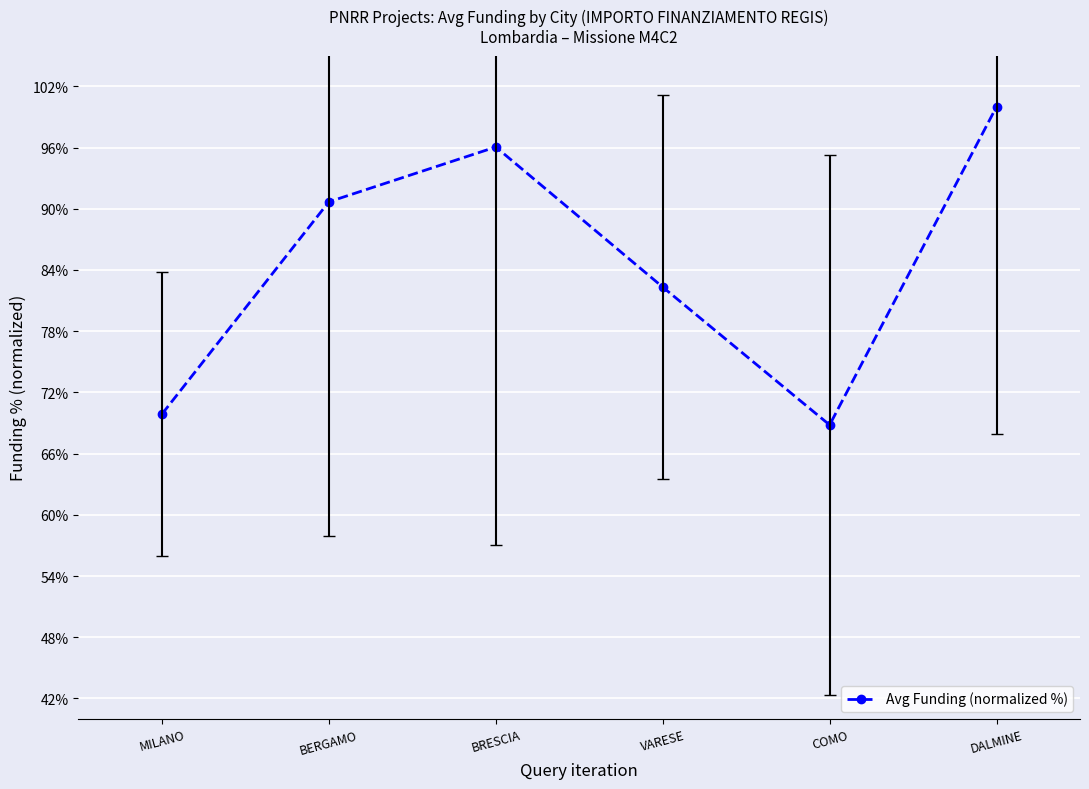

What is the difference between the second highest and minimum values?

27.2